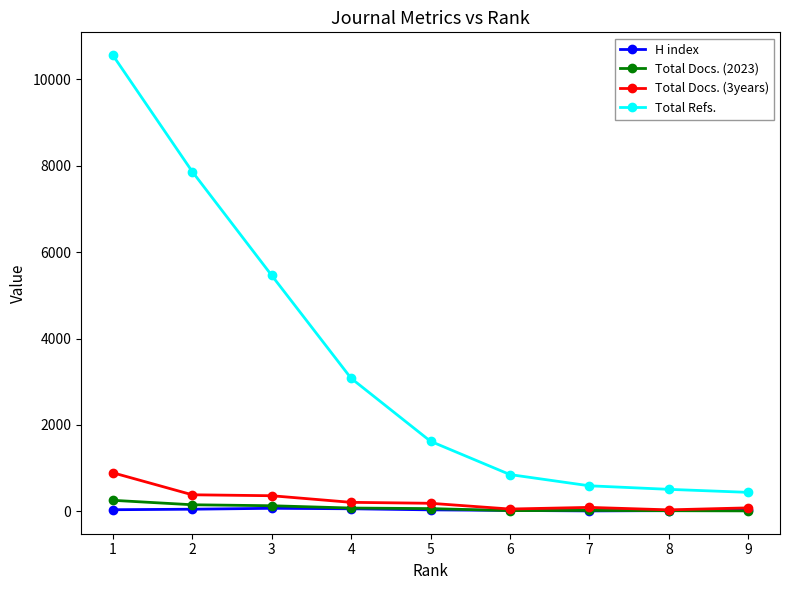

What is the total value across all series at 6?

937